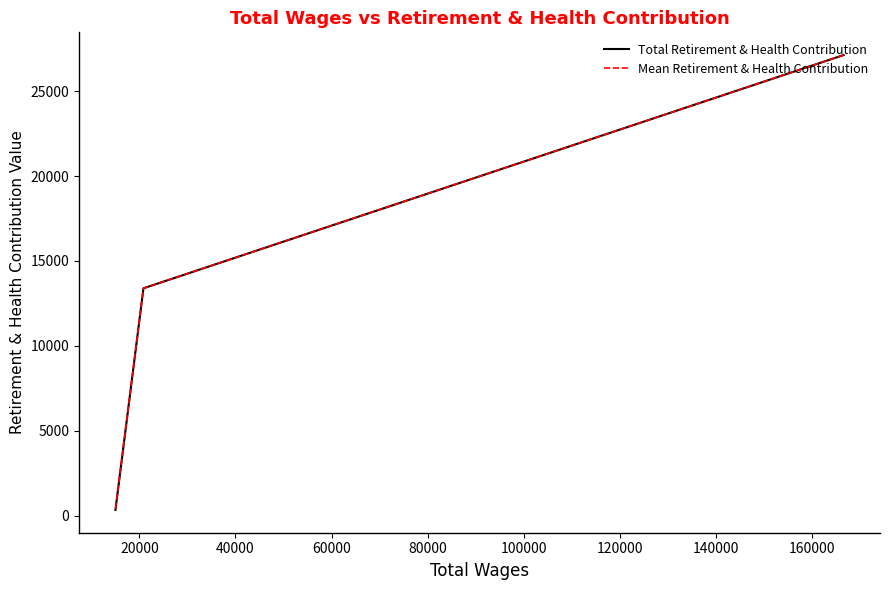

What is the maximum value for Mean Retirement & Health Contribution?

27118